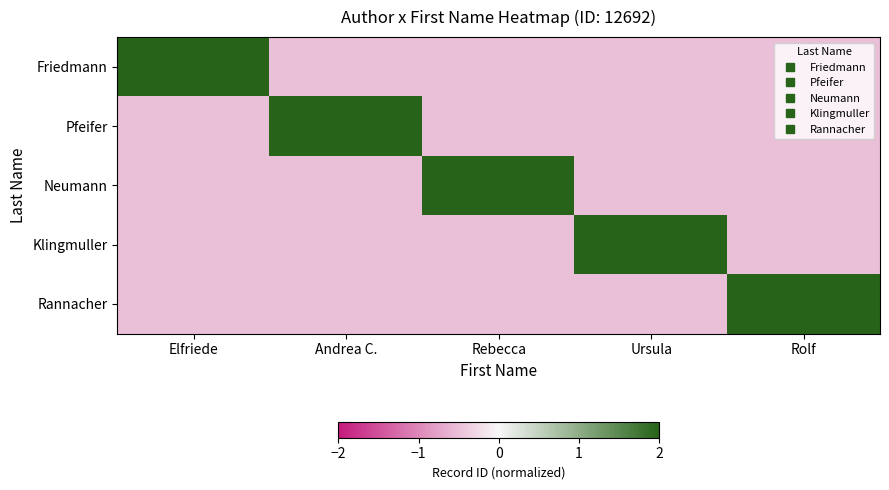

Which series changed the most between Andrea C. and Rolf?

Pfeifer